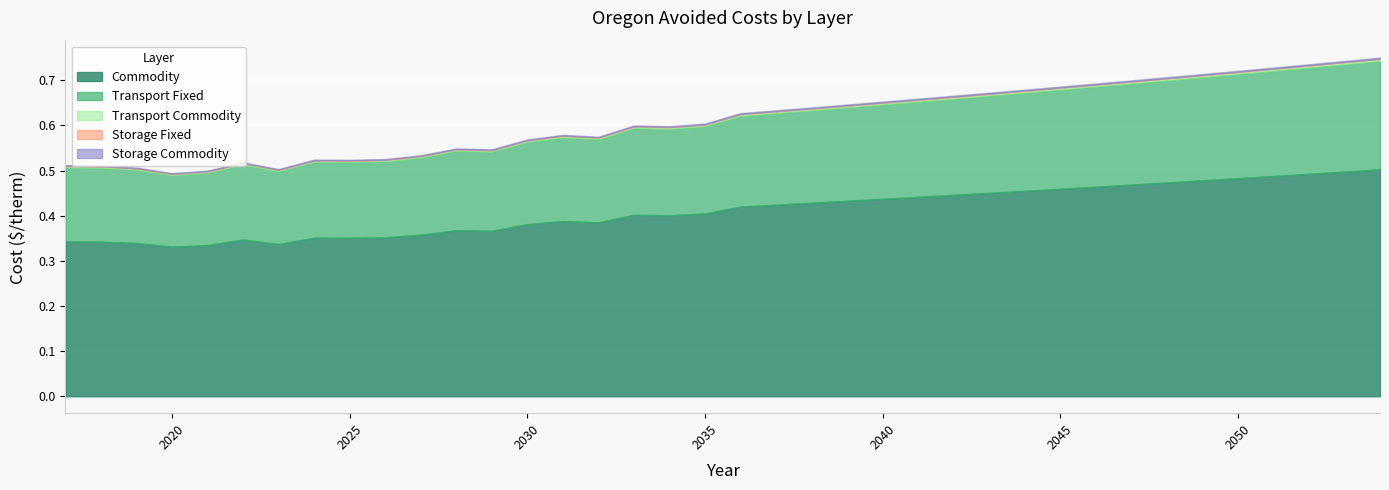

Between 2040 and 2044, which series saw the biggest shift?

Commodity